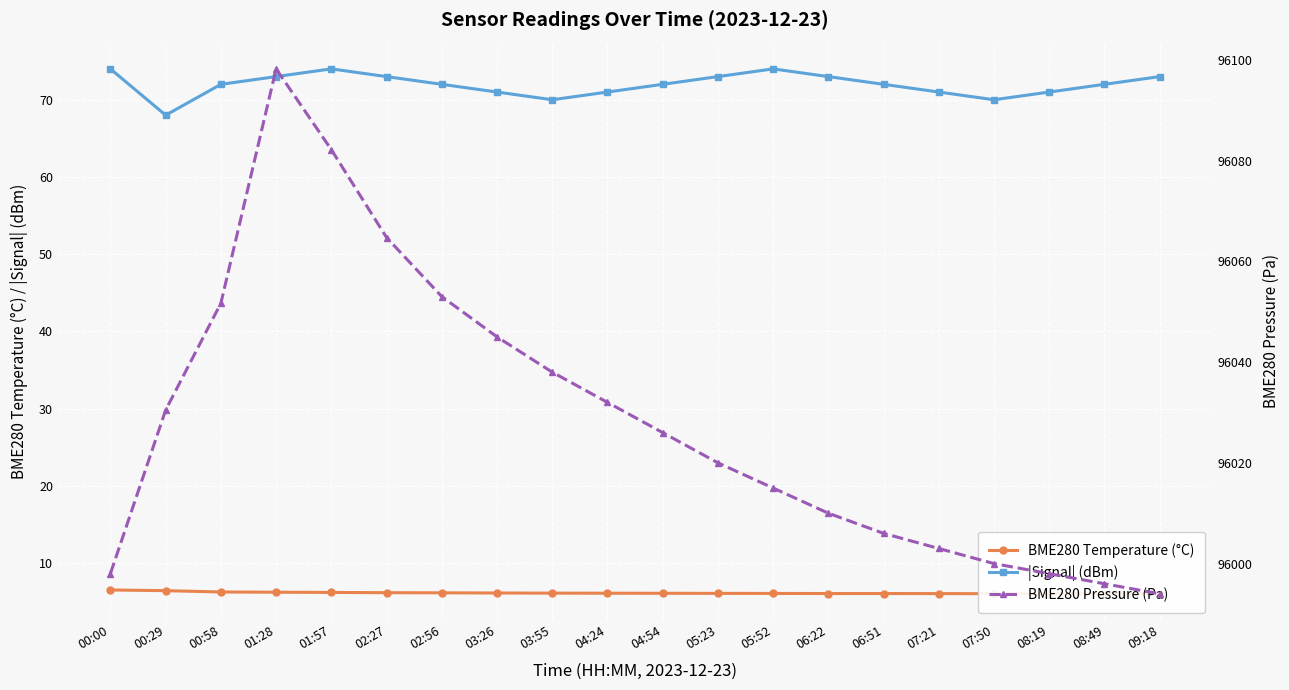

Reading right to left, what are all the values shown in this chart?

BME280 Temperature (°C): 6.0	6.0	6.0	6.0	6.0	6.0	6.0	6.0	6.0	6.1	6.1	6.1	6.1	6.1	6.1	6.2	6.2	6.2	6.4	6.5
|Signal| (dBm): 73.0	72.0	71.0	70.0	71.0	72.0	73.0	74.0	73.0	72.0	71.0	70.0	71.0	72.0	73.0	74.0	73.0	72.0	68.0	74.0
BME280 Pressure (Pa): 95994.0	95996.0	95998.0	96000.0	96003.0	96006.0	96010.0	96015.0	96020.0	96026.0	96032.0	96038.0	96045.0	96053.0	96064.7	96082.2	96098.2	96051.7	96030.5	95998.0